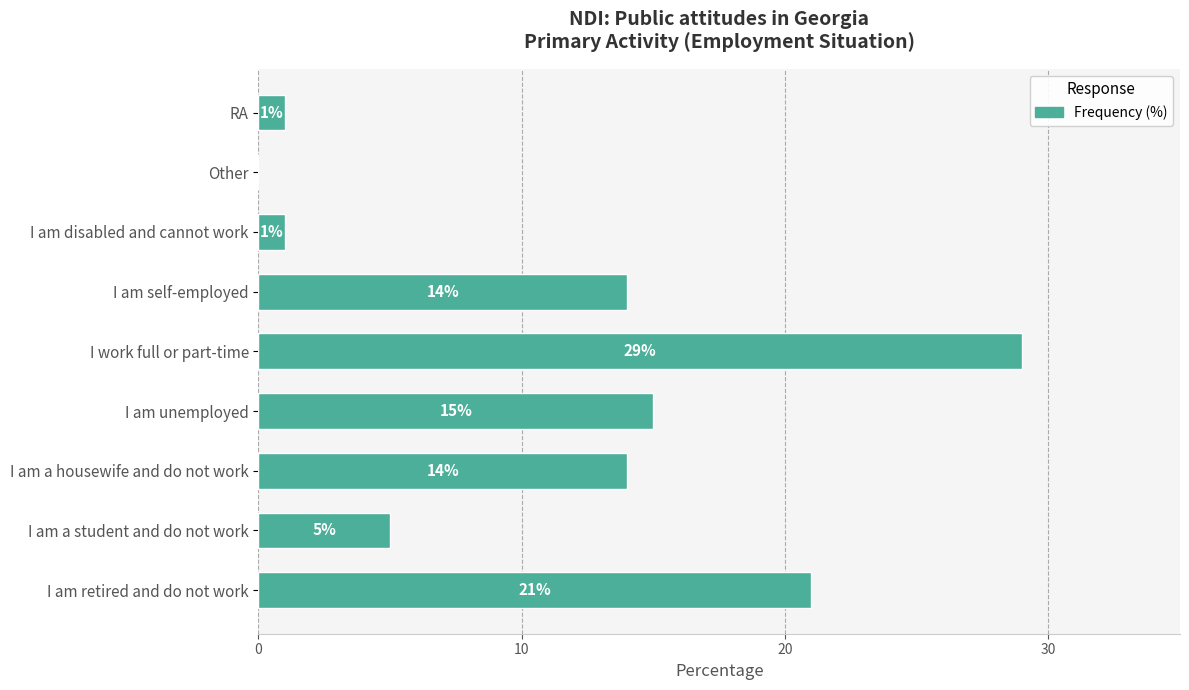

Does the chart contain stacked bars?

No